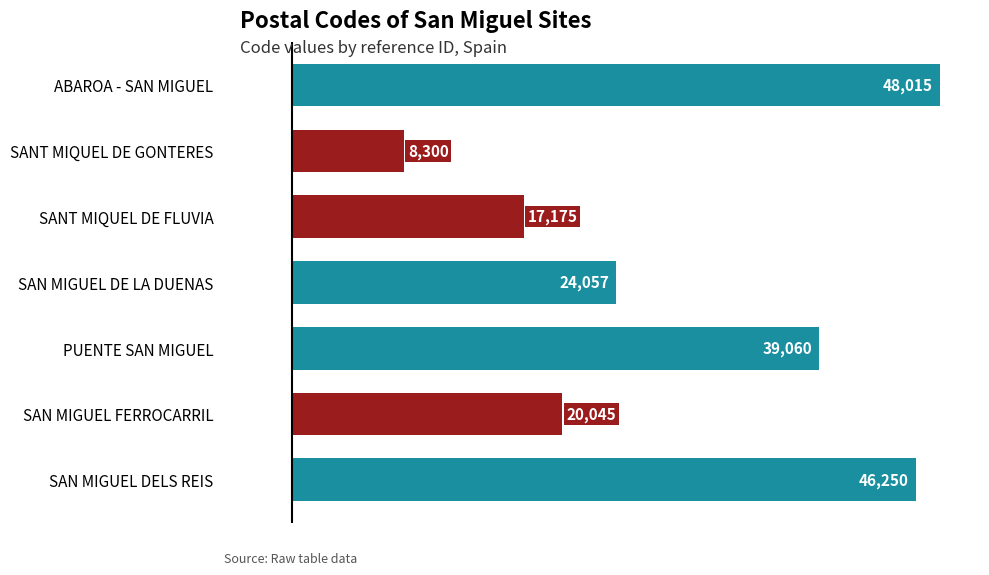

How many data points are less than 24057?

3